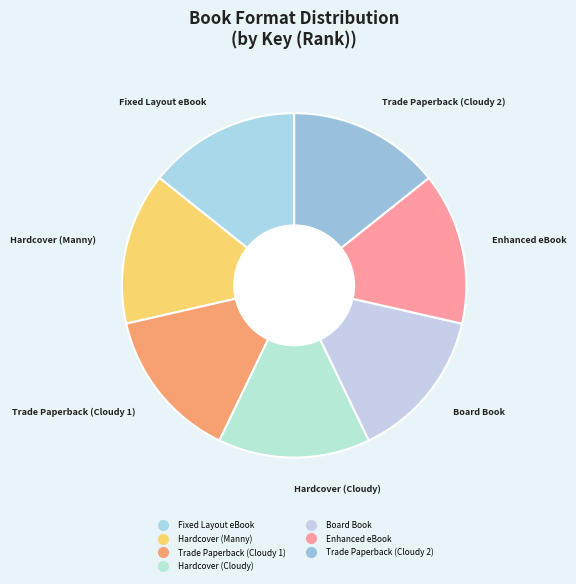

Is Board Book the majority of the pie?

No